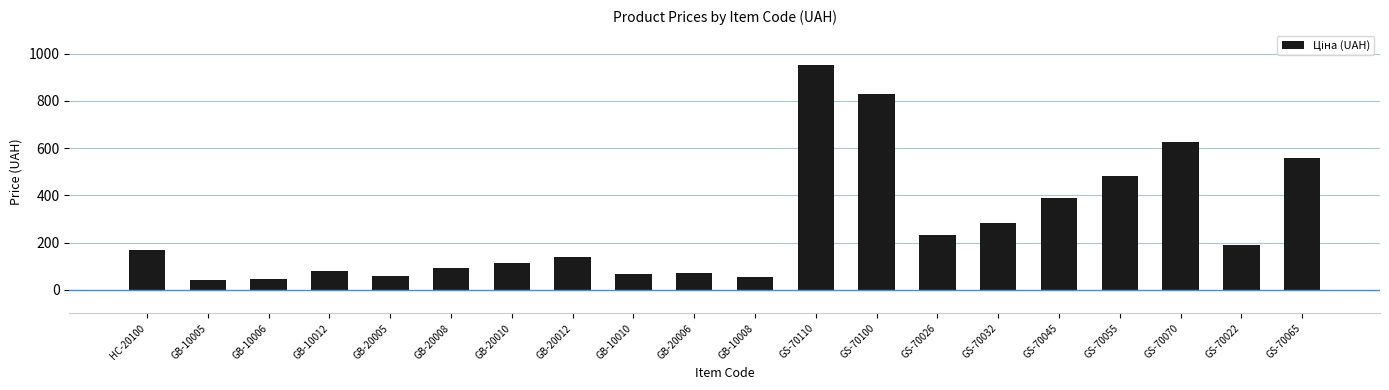

What is the maximum value shown in the chart?

953